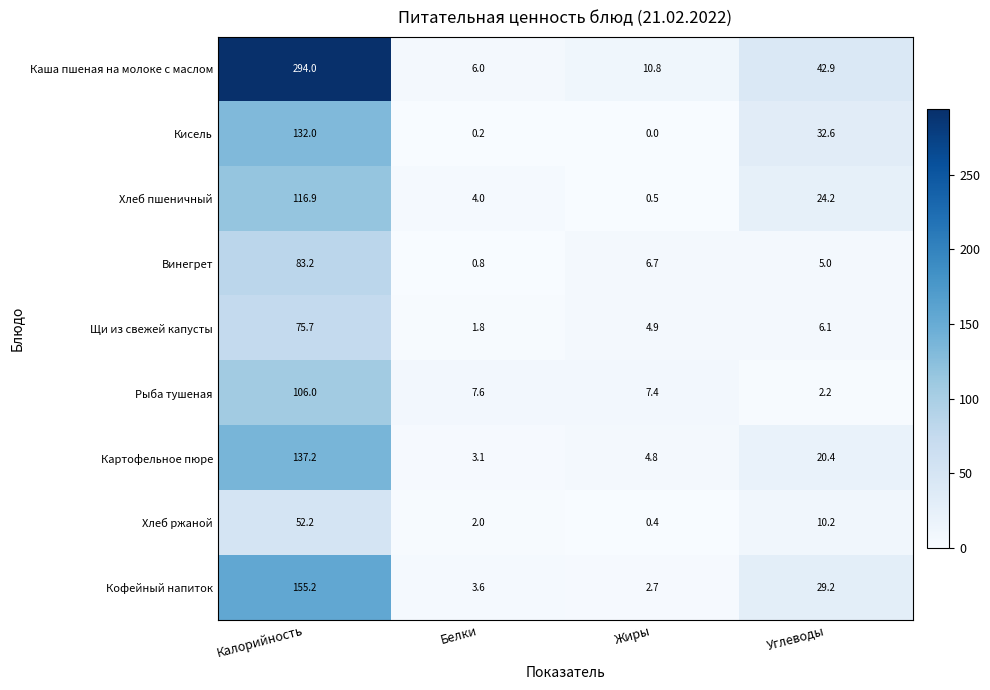

How many data points does each series have?

4